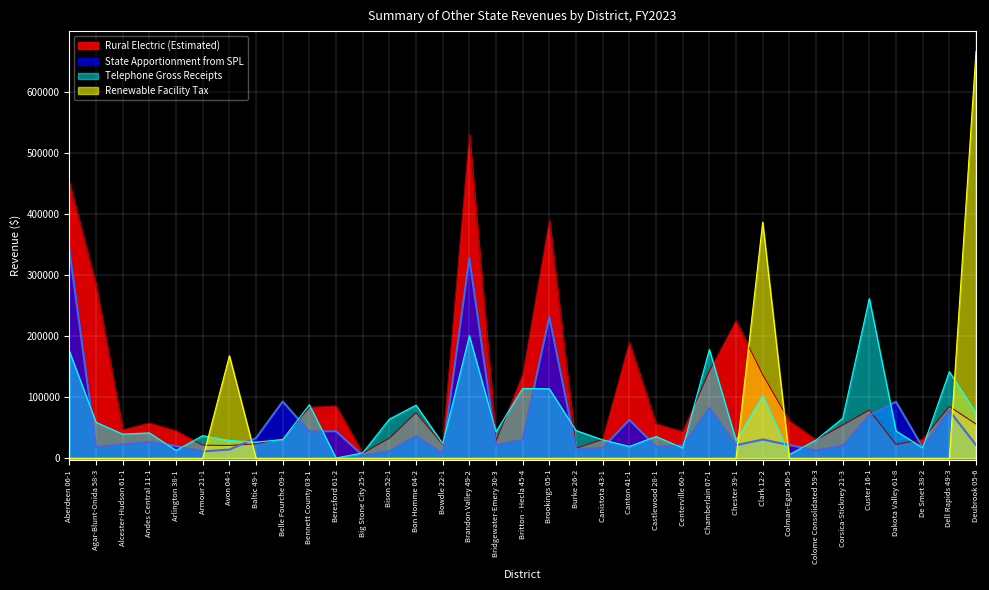

True or false: Rural Electric (Estimated) has a value of 26707.9 at Bennett County 03-1.

False